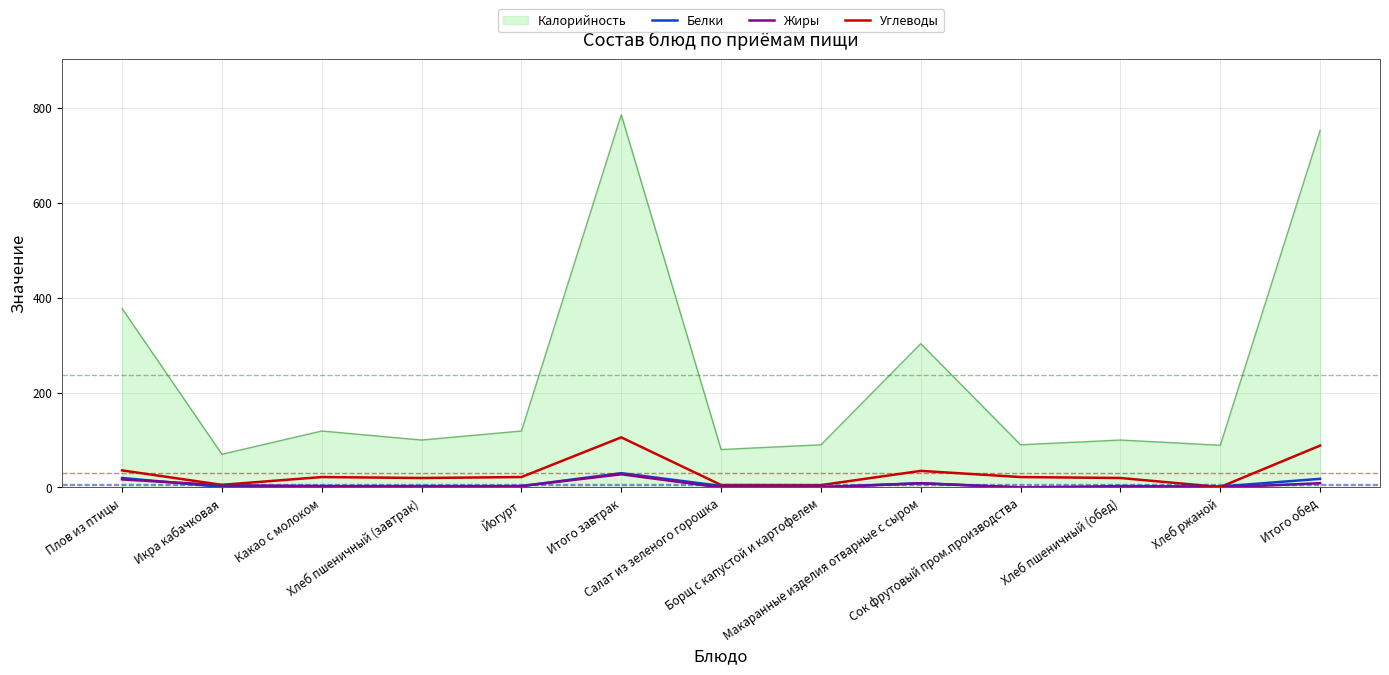

Which series has the largest total across all categories?

Калорийность